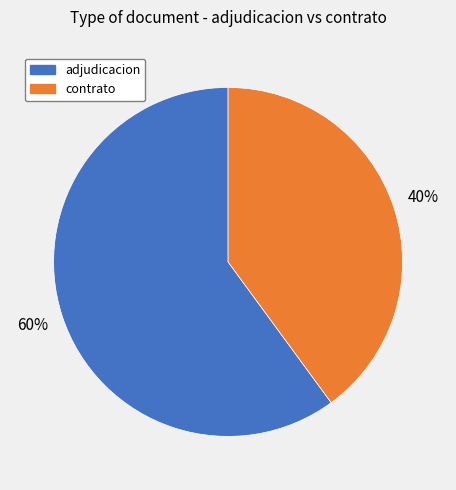

Does any single category account for the majority?

Yes